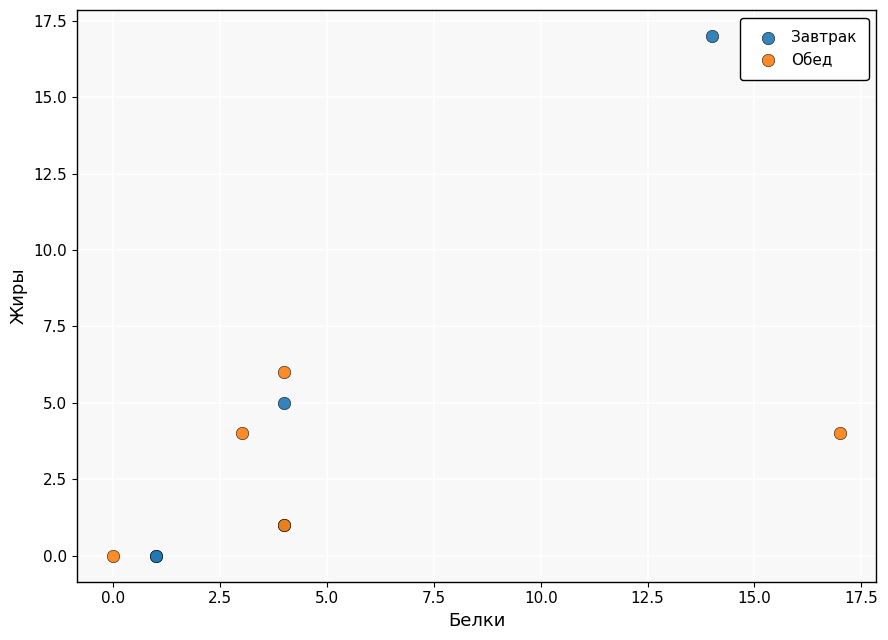

Which series has the widest spread of Y values?

Завтрак